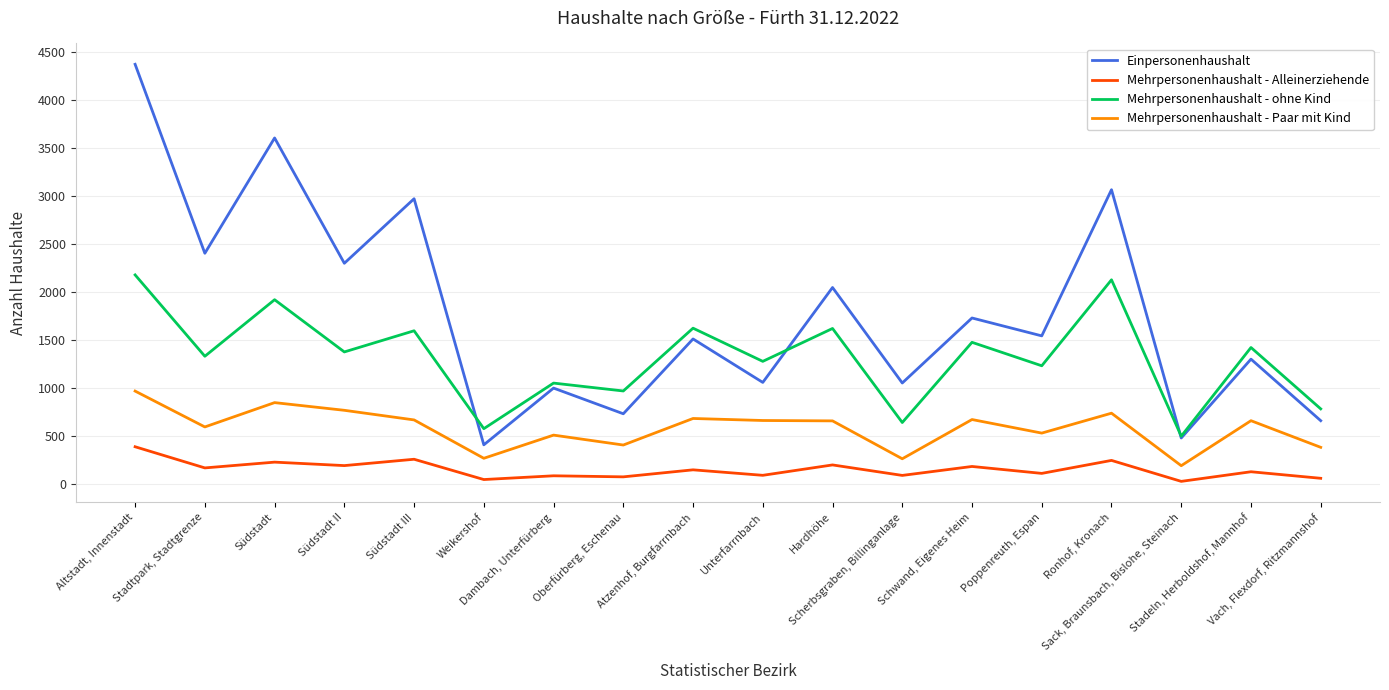

What is the minimum value for Mehrpersonenhaushalt - Alleinerziehende?

30